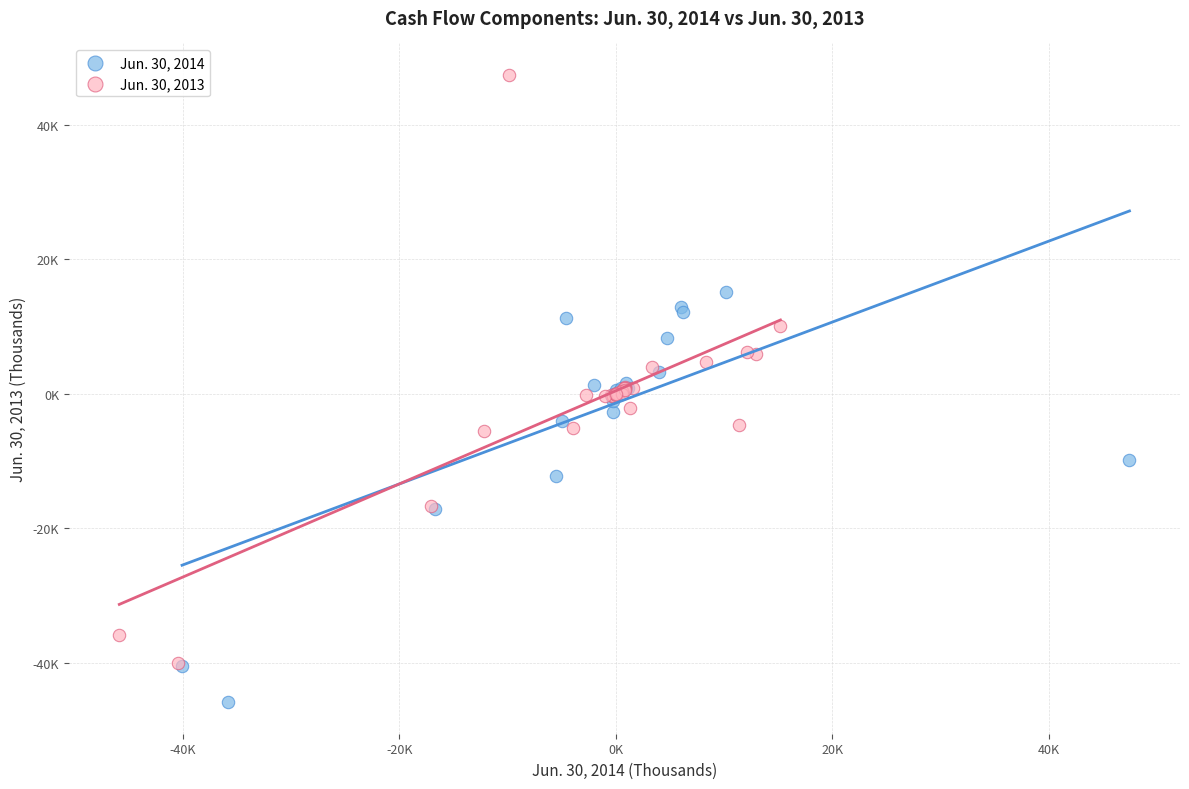

What are all the series names shown in the legend?

Jun. 30, 2014, Jun. 30, 2013